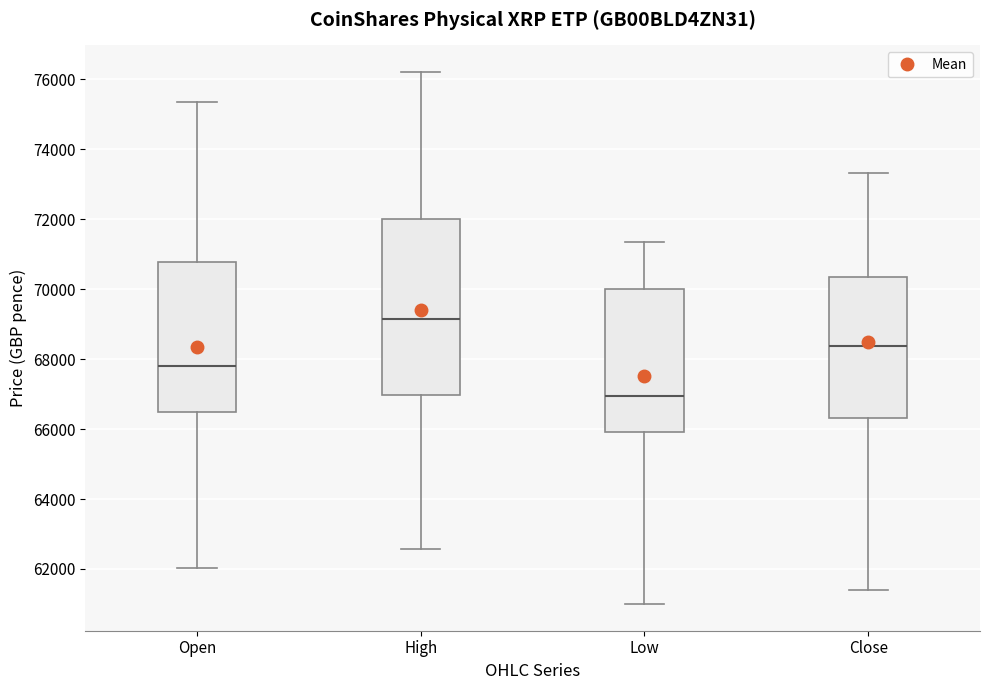

Which box's median line is the lowest?

Low